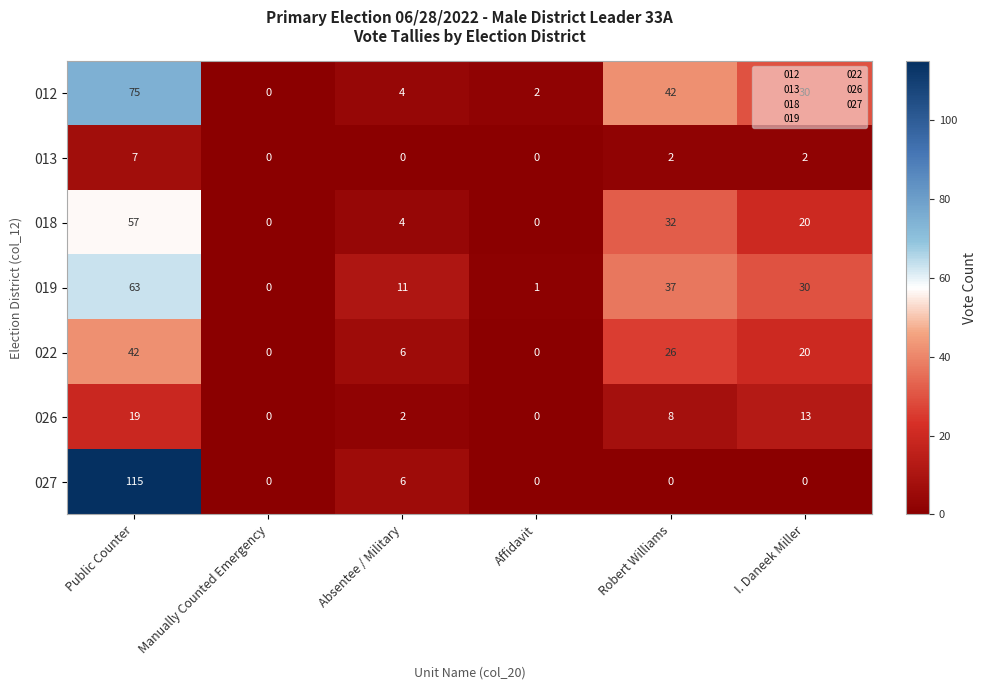

What is the difference between the highest and lowest values at I. Daneek Miller?

30